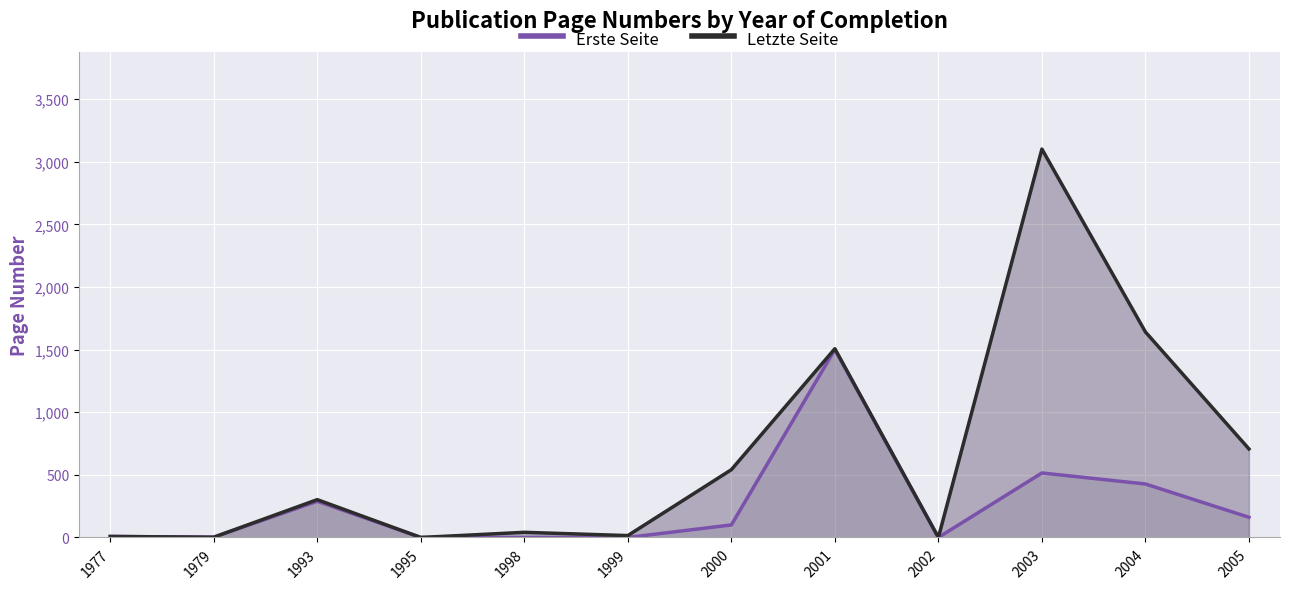

Rank the series by their maximum value, from lowest to highest.

Erste Seite, Letzte Seite